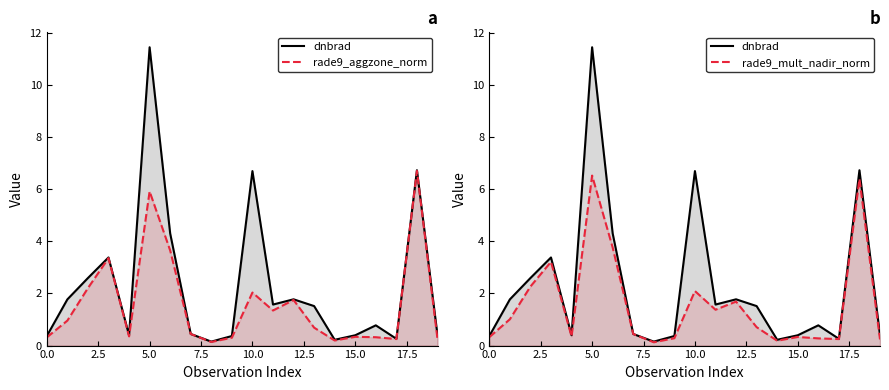

True or false: rade9_mult_nadir_norm has more than 2 points higher than both neighbors.

True